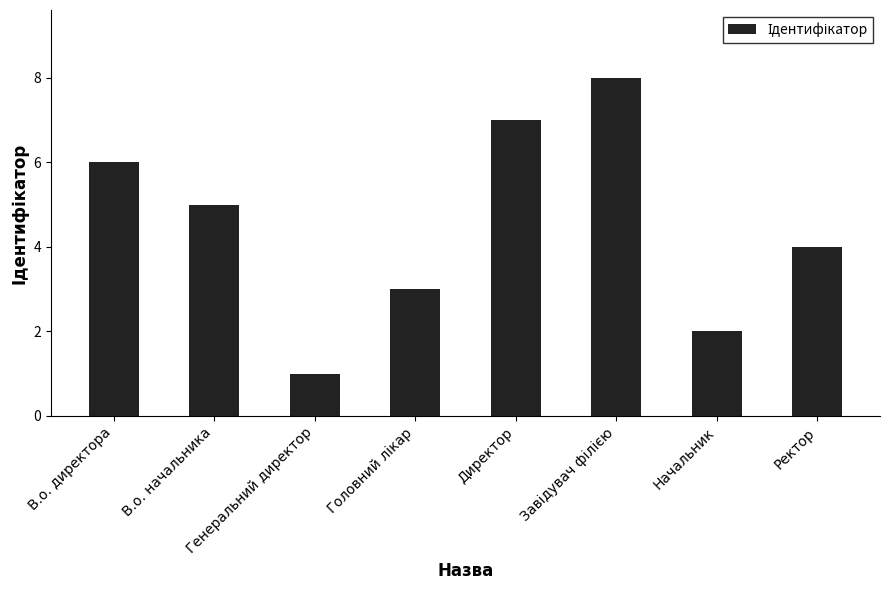

Where does the data first go above 5?

В.о. директора